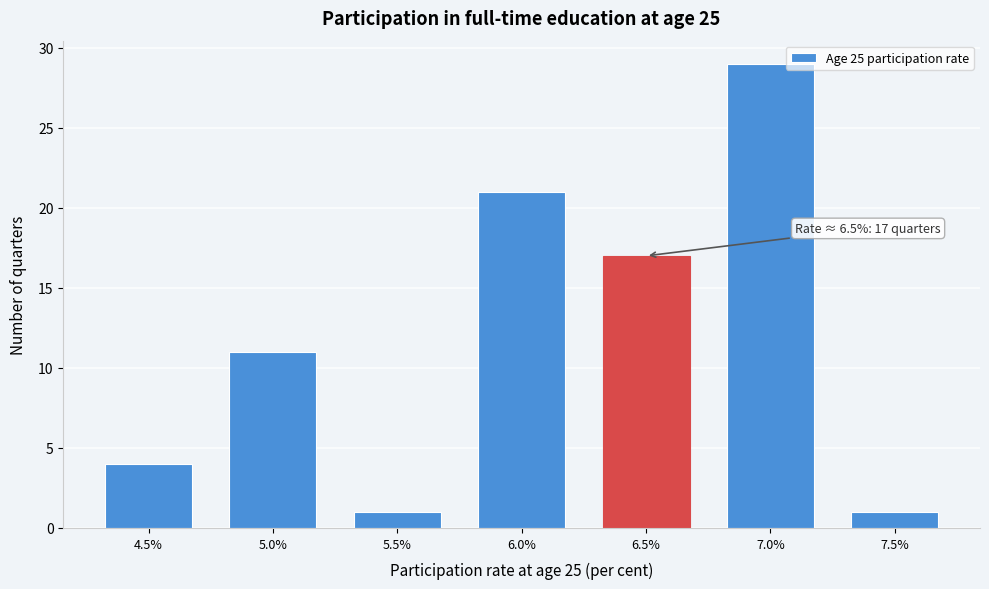

Reading left to right, extract all data points from this chart.

4	11	1	21	17	29	1